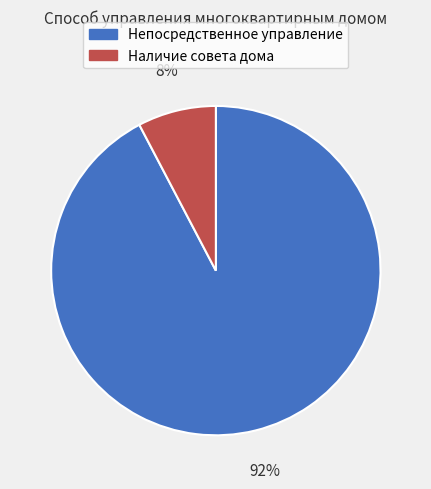

To the nearest percent, what is the combined percentage of Наличие совета дома and Непосредственное управление?

100%